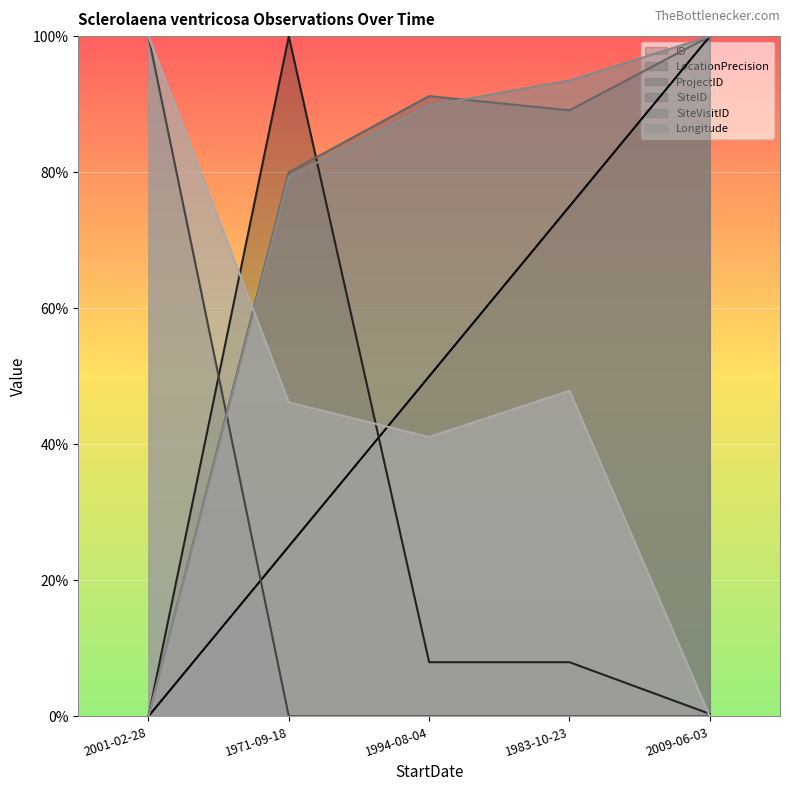

What is the spread (max minus min) of values at 2001-02-28?

1.0